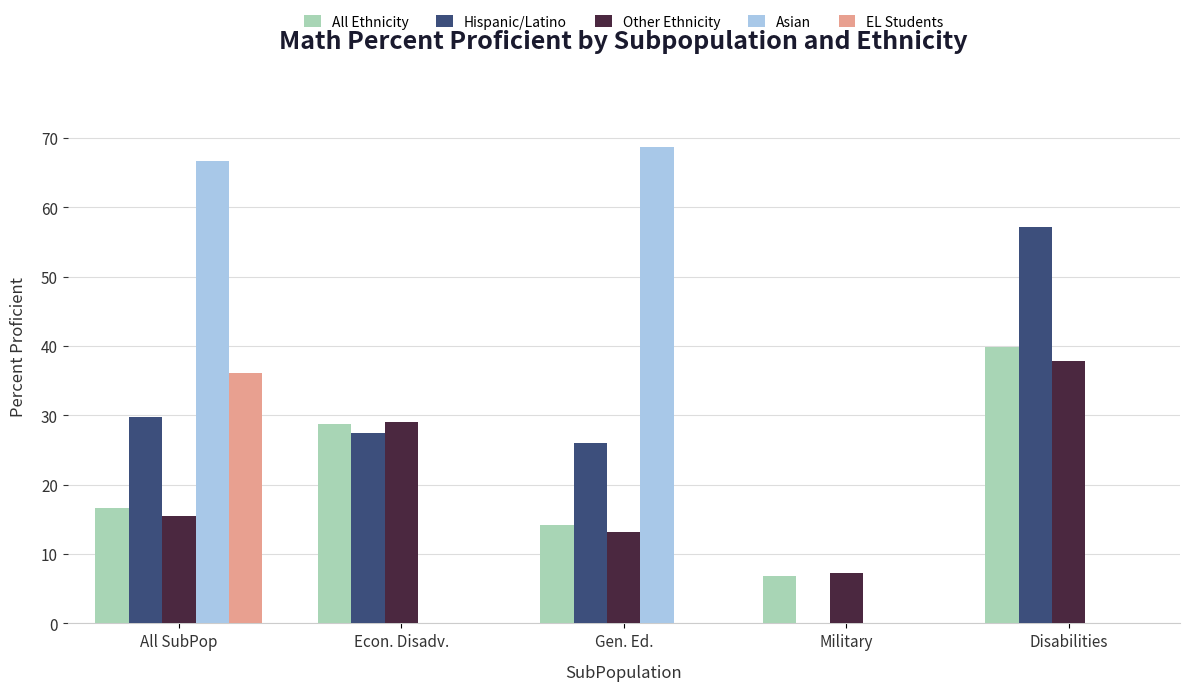

Is the value of All Ethnicity at Econ. Disadv. greater than the value of Hispanic/Latino at Disabilities?

No